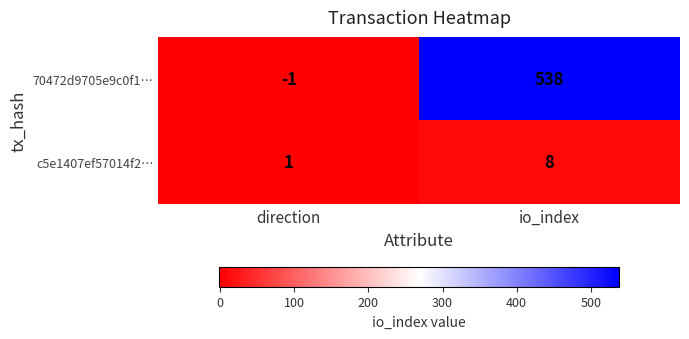

Rank the series by their maximum value, from lowest to highest.

c5e1407ef57014f2…, 70472d9705e9c0f1…